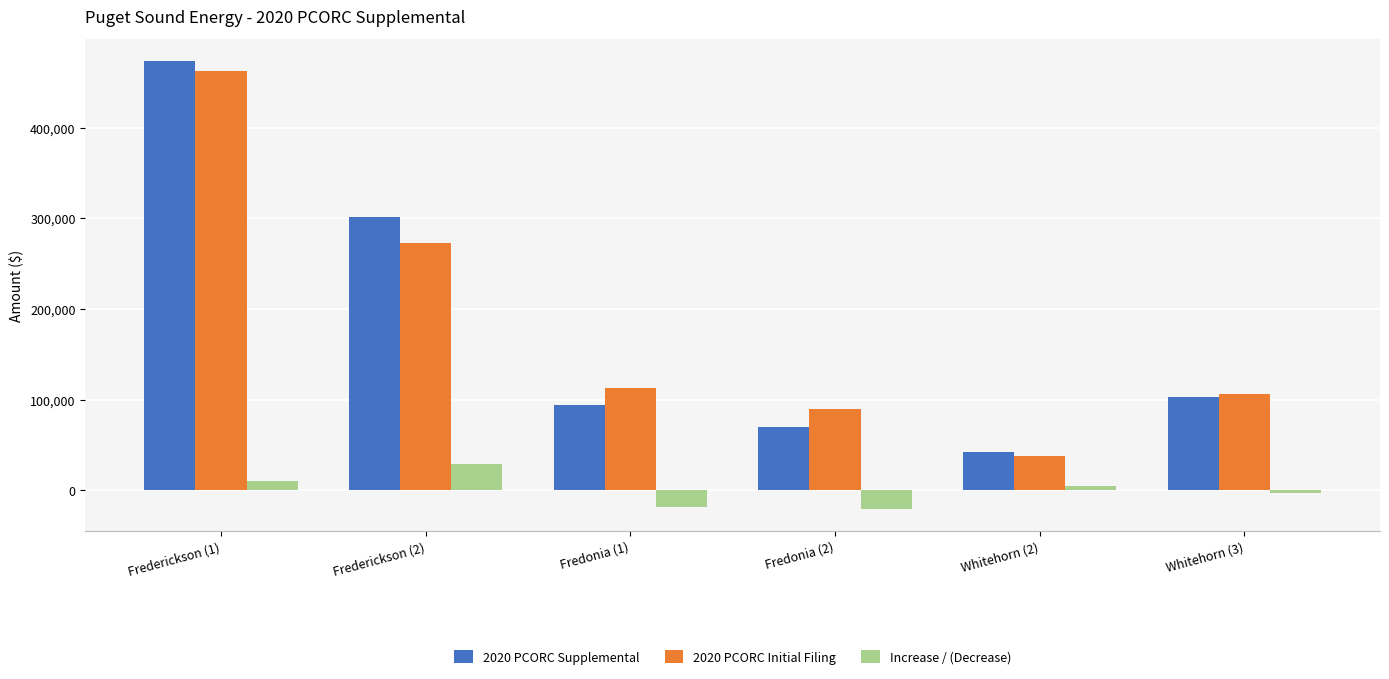

How many data points in 2020 PCORC Initial Filing are above 112956?

3